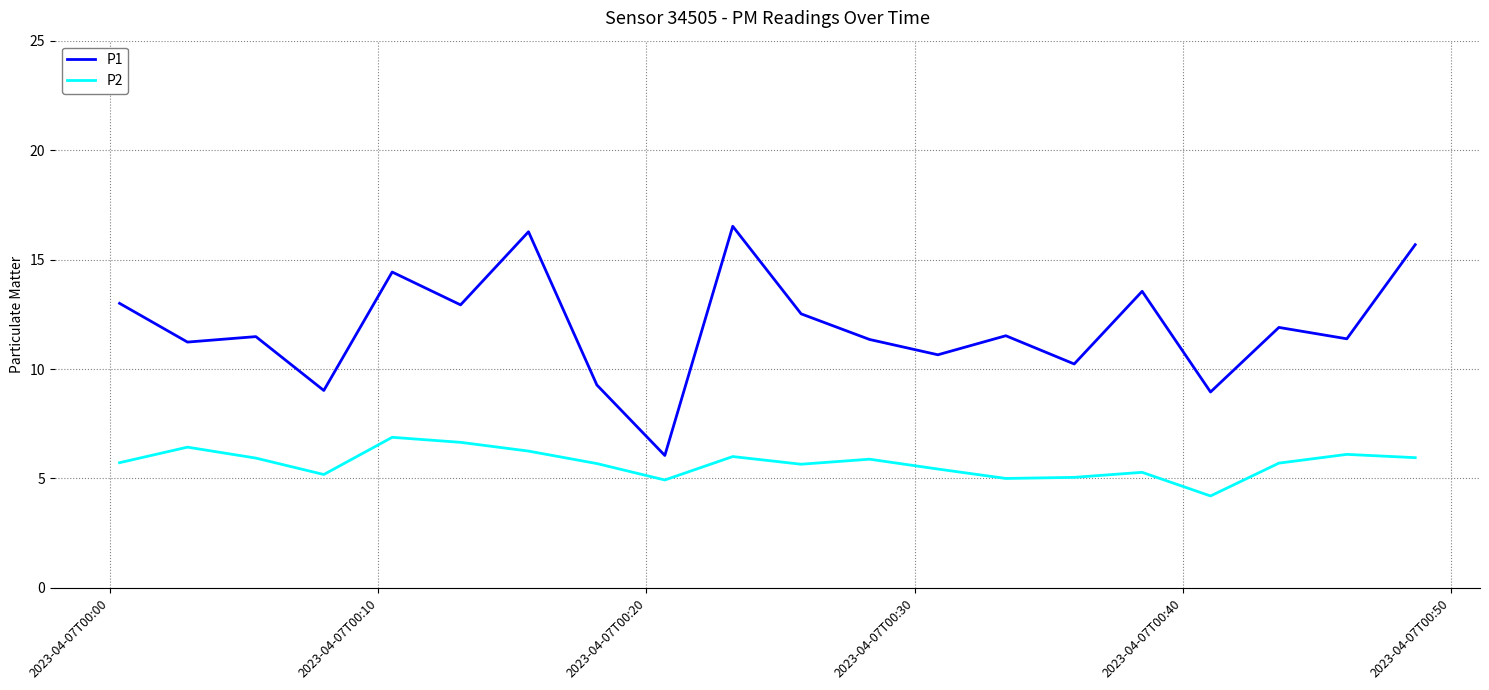

Which series has the largest total across all categories?

P1